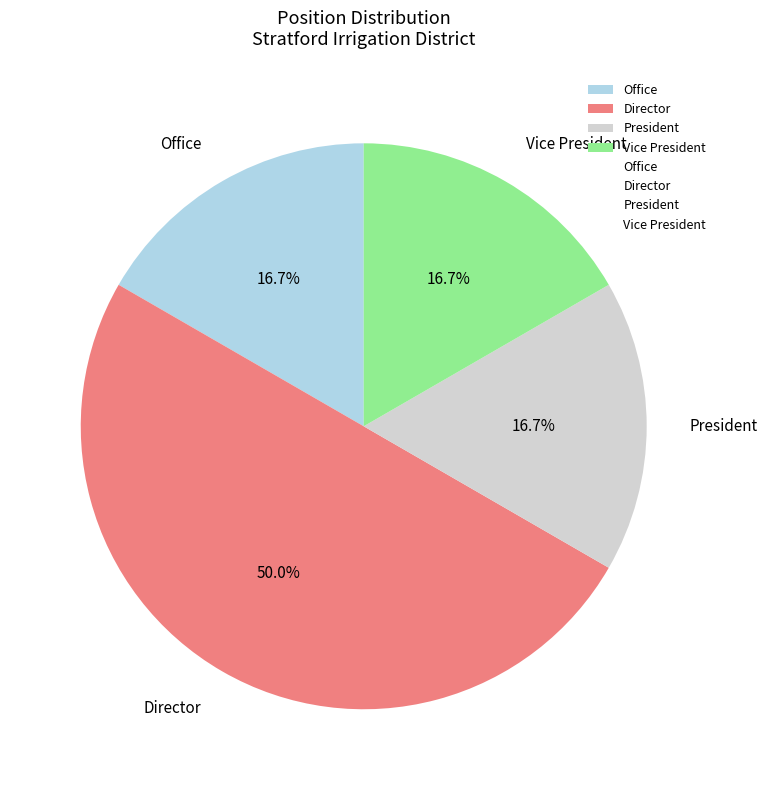

Which category has the biggest portion of the pie?

Director